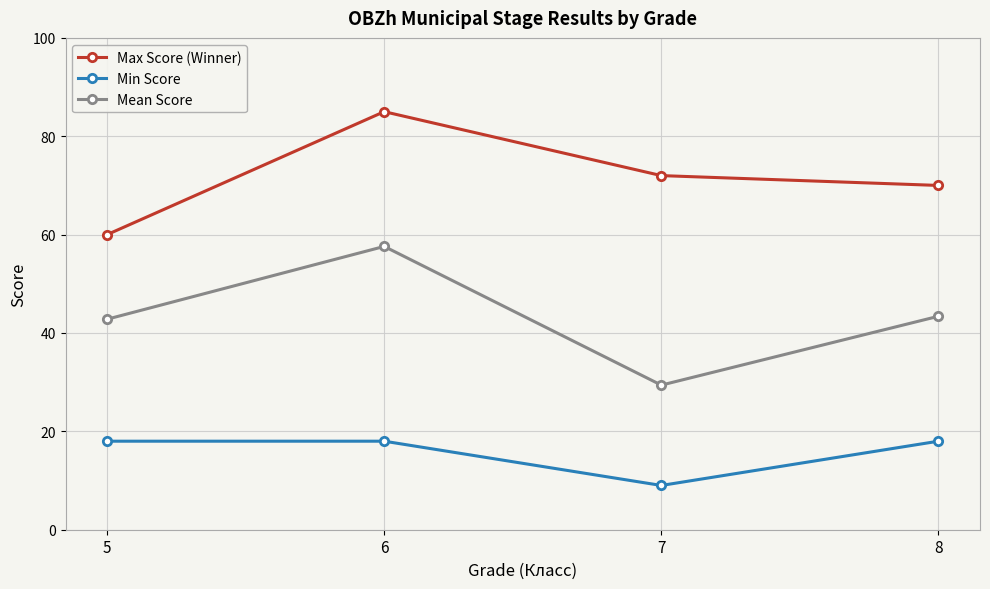

The Max Score (Winner) series shows 60.0 at 5. True or false?

True